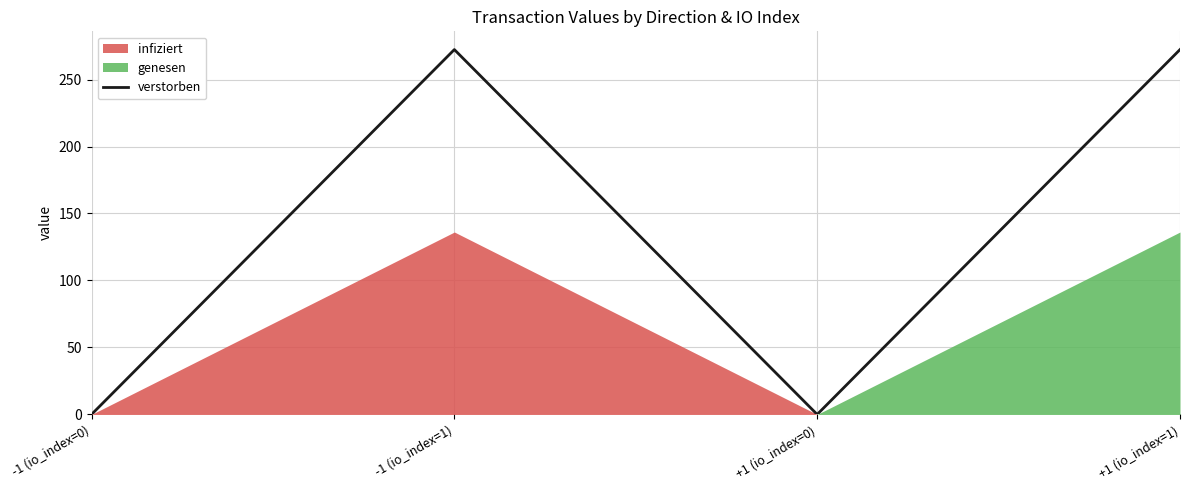

The chart shows a value of 272.3 at +1 (io_index=1). True or false?

True